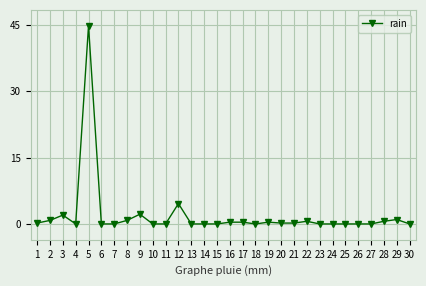

True or false: the data has more than 0 interior local peaks.

True